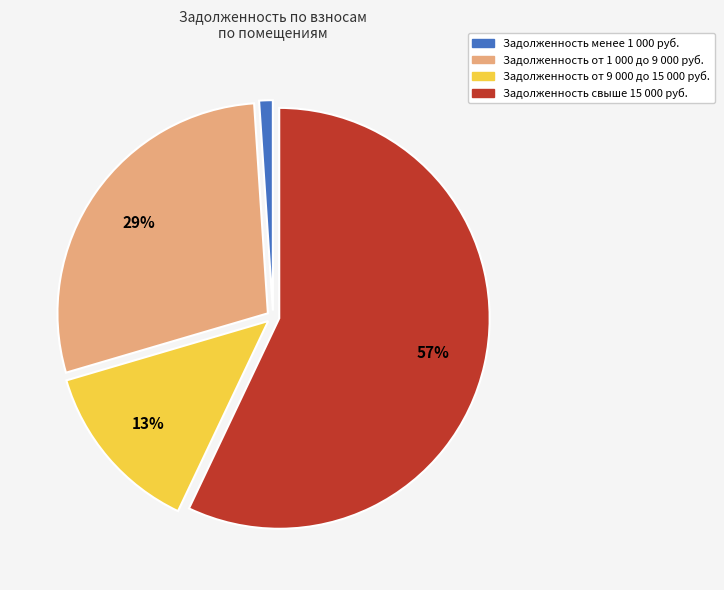

Does any single category account for the majority?

Yes